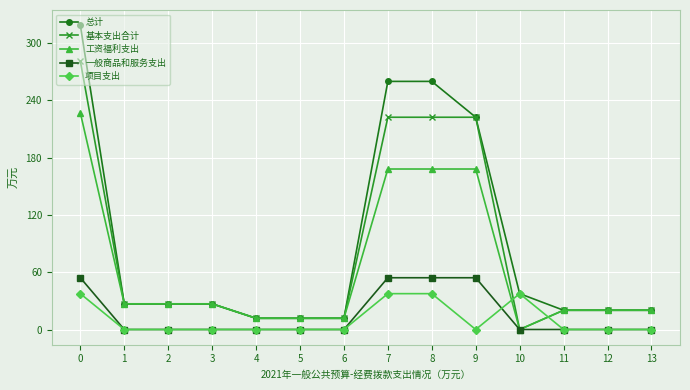

The 基本支出合计 series shows 20.2 at 12. True or false?

True